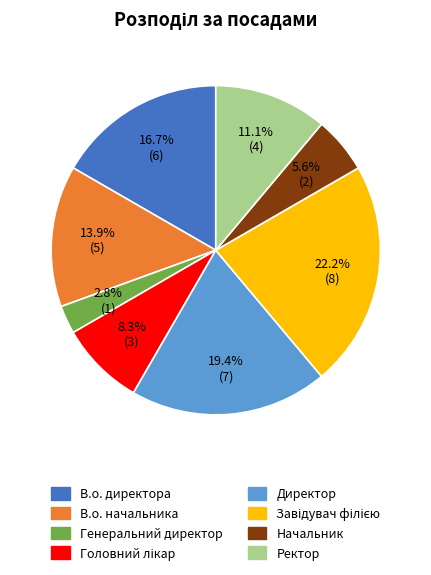

Is it true that В.о. начальника is 14% of the pie?

True